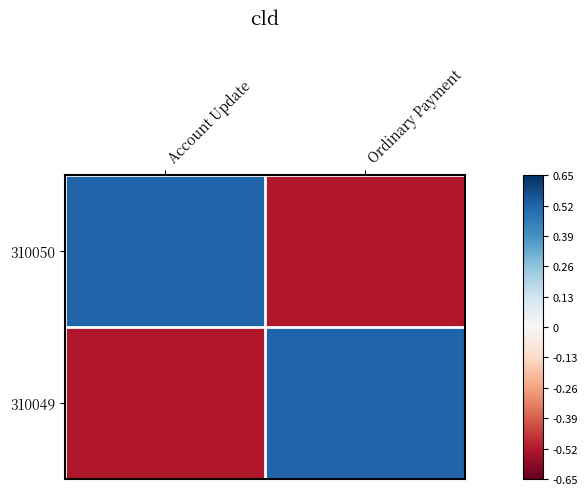

Rank the series at Ordinary Payment from lowest to highest value.

310050, 310049